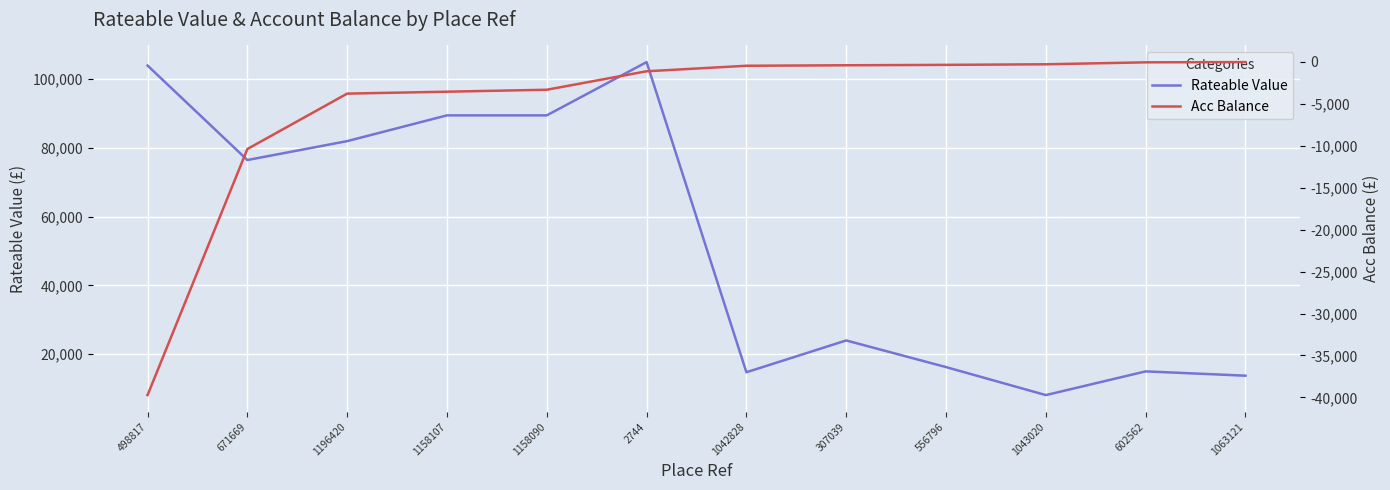

What position from the left is 2744?

6